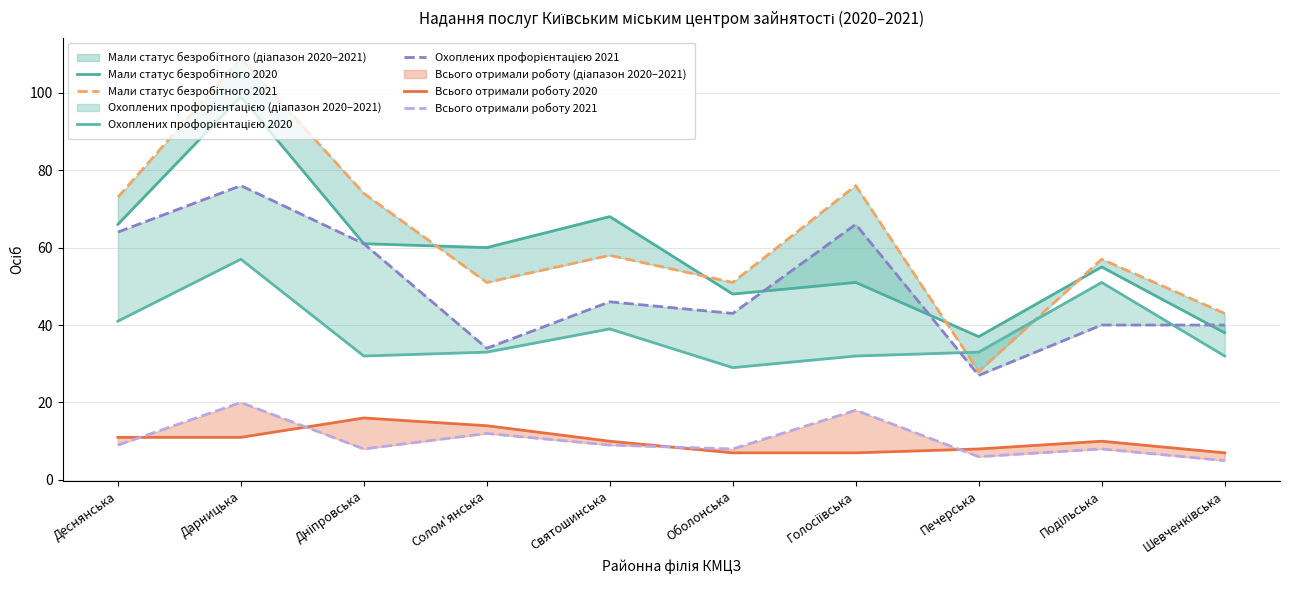

How many distinct data groups are displayed?

6